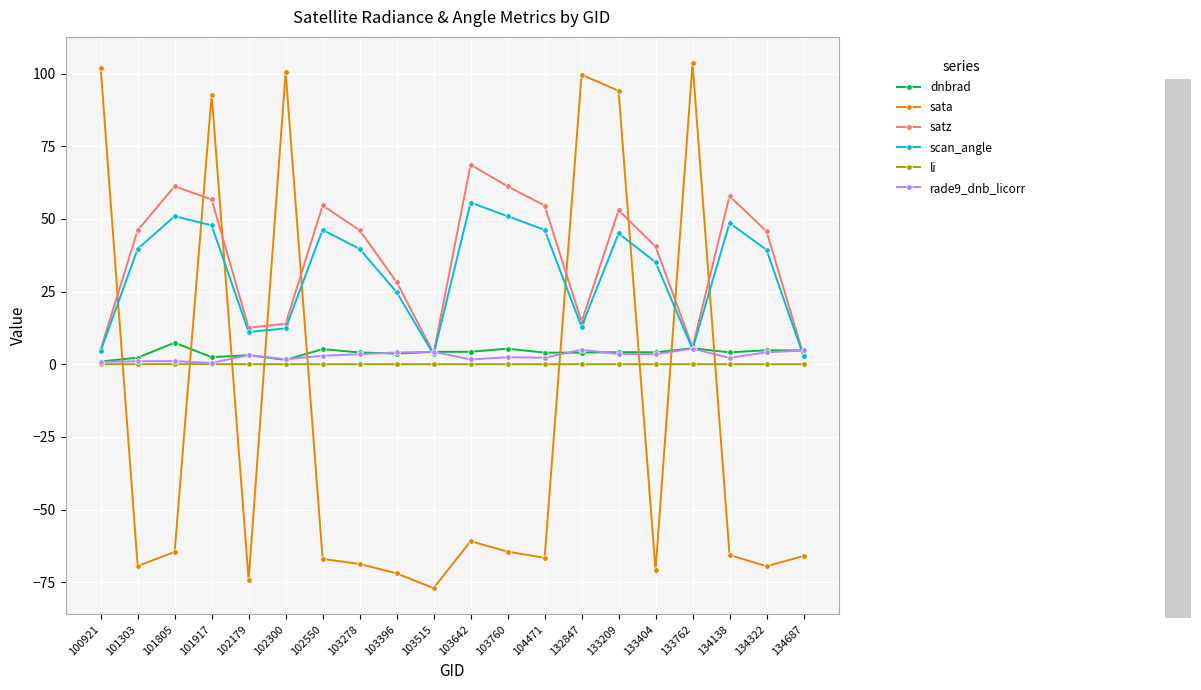

Count the number of categories in the chart.

20